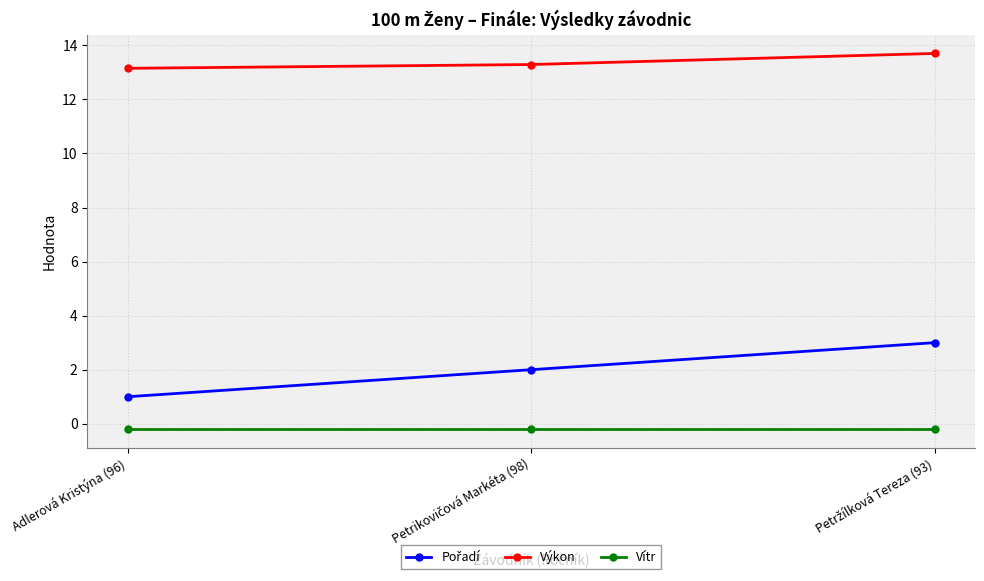

Which series has the largest total across all categories?

Výkon